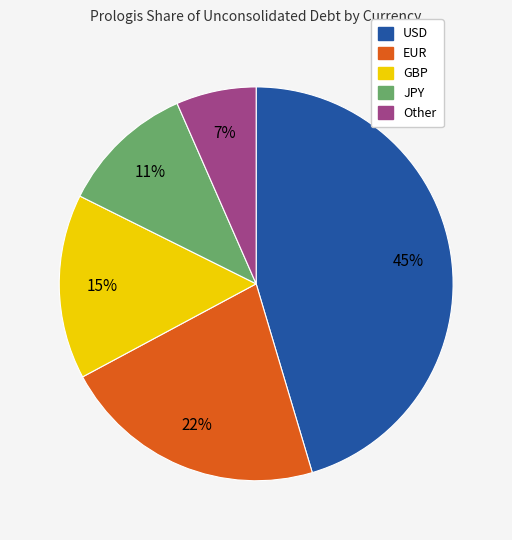

What is the smallest slice in the pie chart?

Other